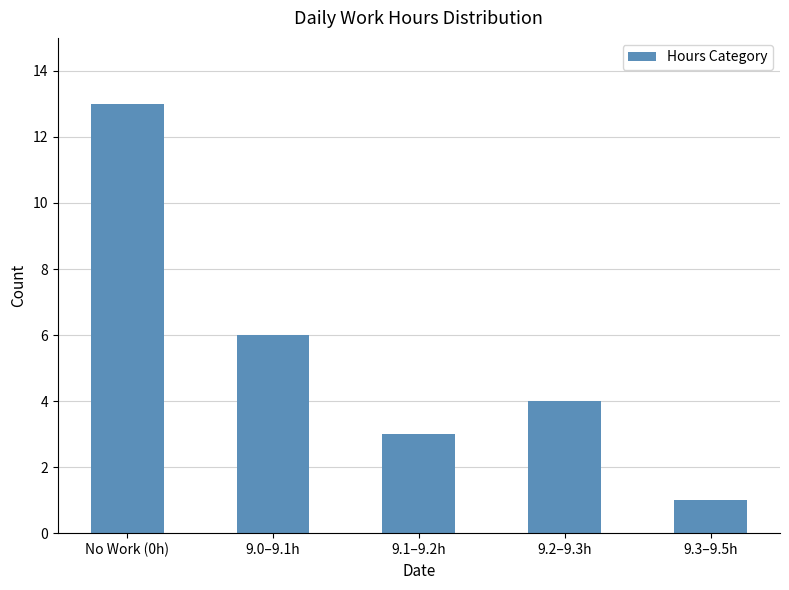

List the labels in order of value, smallest first.

9.3–9.5h, 9.1–9.2h, 9.2–9.3h, 9.0–9.1h, No Work (0h)